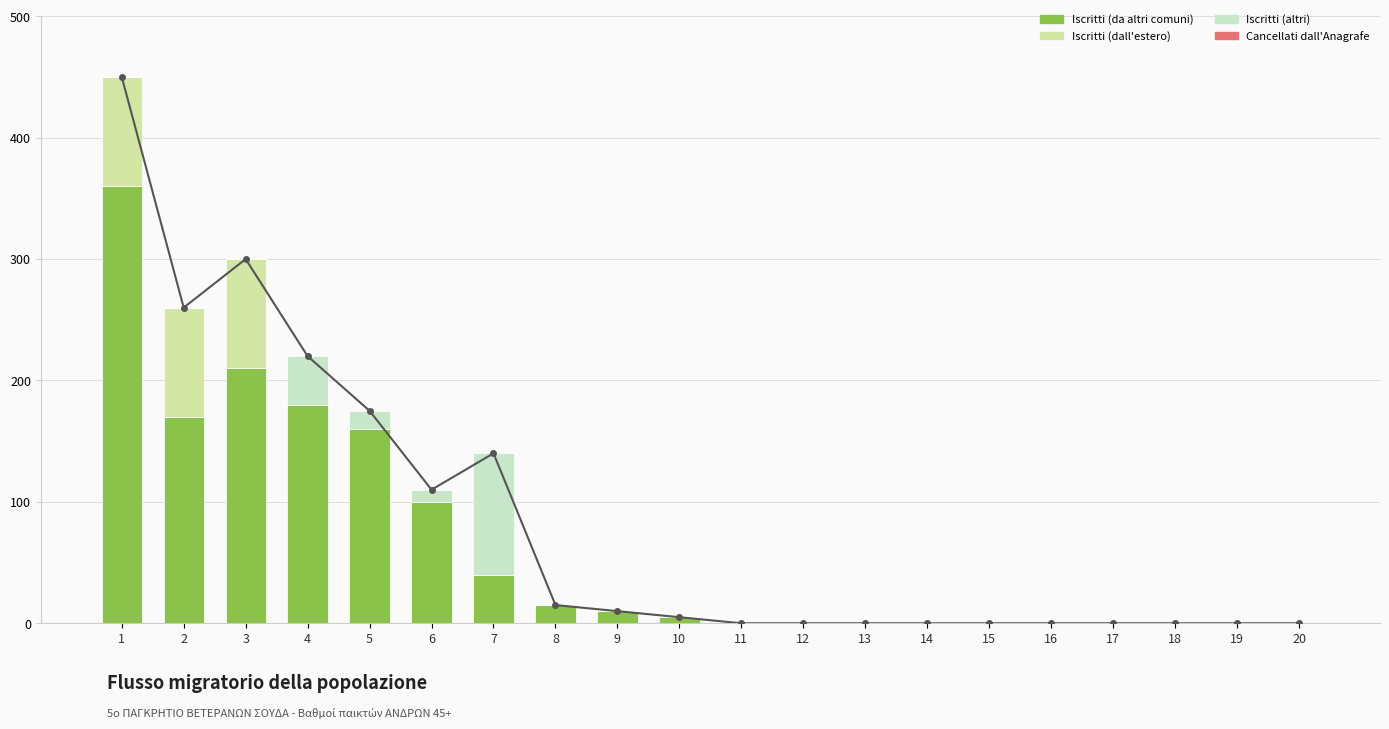

Reading left to right, extract all data points from this chart.

Iscritti (da altri comuni): 1=360	2=170	3=210	4=180	5=160	6=100	7=40	8=15	9=10	10=5	11=0	12=0	13=0	14=0	15=0	16=0	17=0	18=0	19=0	20=0
Iscritti (dall'estero): 1=90	2=90	3=90	4=0	5=0	6=0	7=0	8=0	9=0	10=0	11=0	12=0	13=0	14=0	15=0	16=0	17=0	18=0	19=0	20=0
Iscritti (altri): 1=0	2=0	3=0	4=40	5=15	6=10	7=100	8=0	9=0	10=0	11=0	12=0	13=0	14=0	15=0	16=0	17=0	18=0	19=0	20=0
Cancellati dall Anagrafe: 1=0	2=0	3=0	4=0	5=0	6=0	7=0	8=0	9=0	10=0	11=0	12=0	13=0	14=0	15=0	16=0	17=0	18=0	19=0	20=0